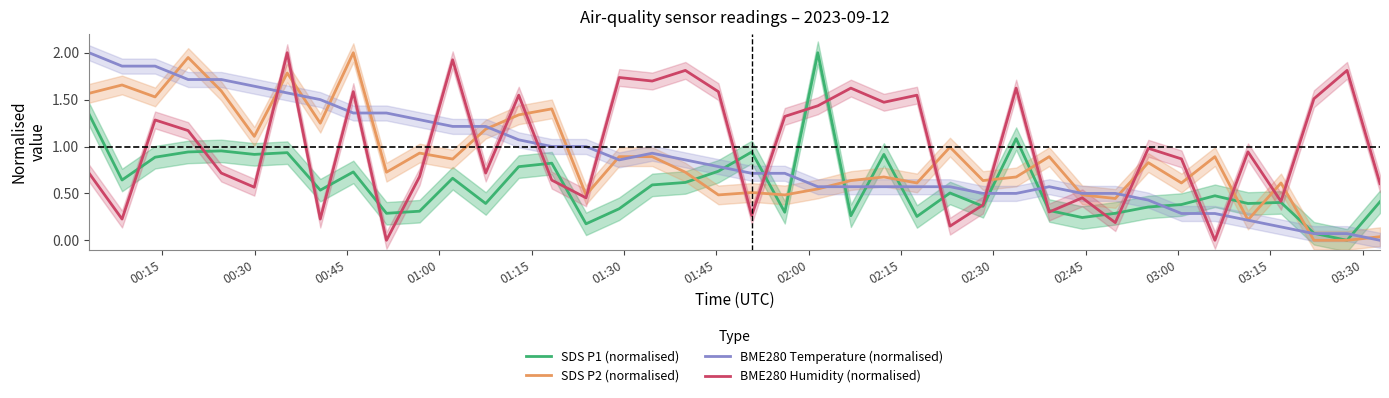

How many lines are shown in the chart?

4